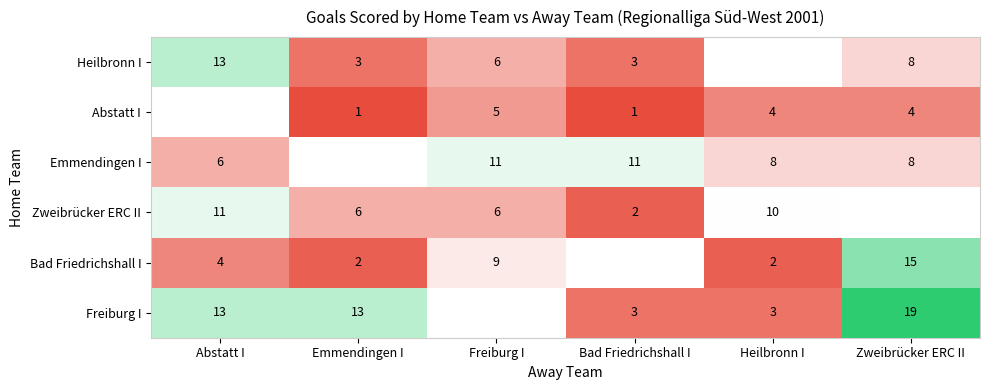

At how many categories does at least one series exceed 11?

3